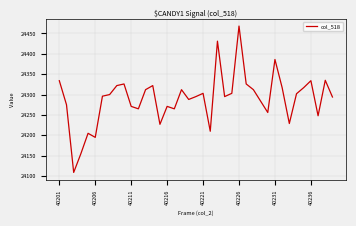

Does the chart have visible grid lines?

Yes